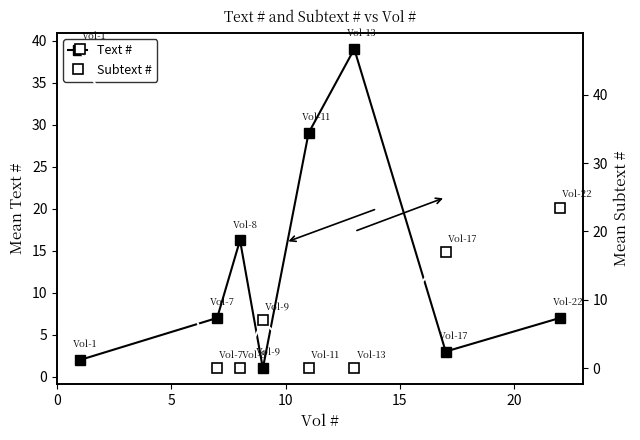

How many values in the Subtext # series are below 7?

4